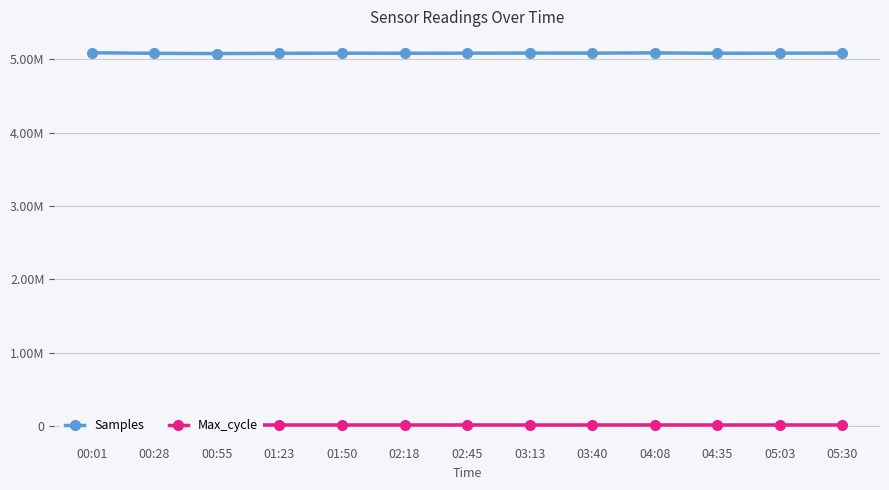

Is this an area chart (filled region under the line)?

No